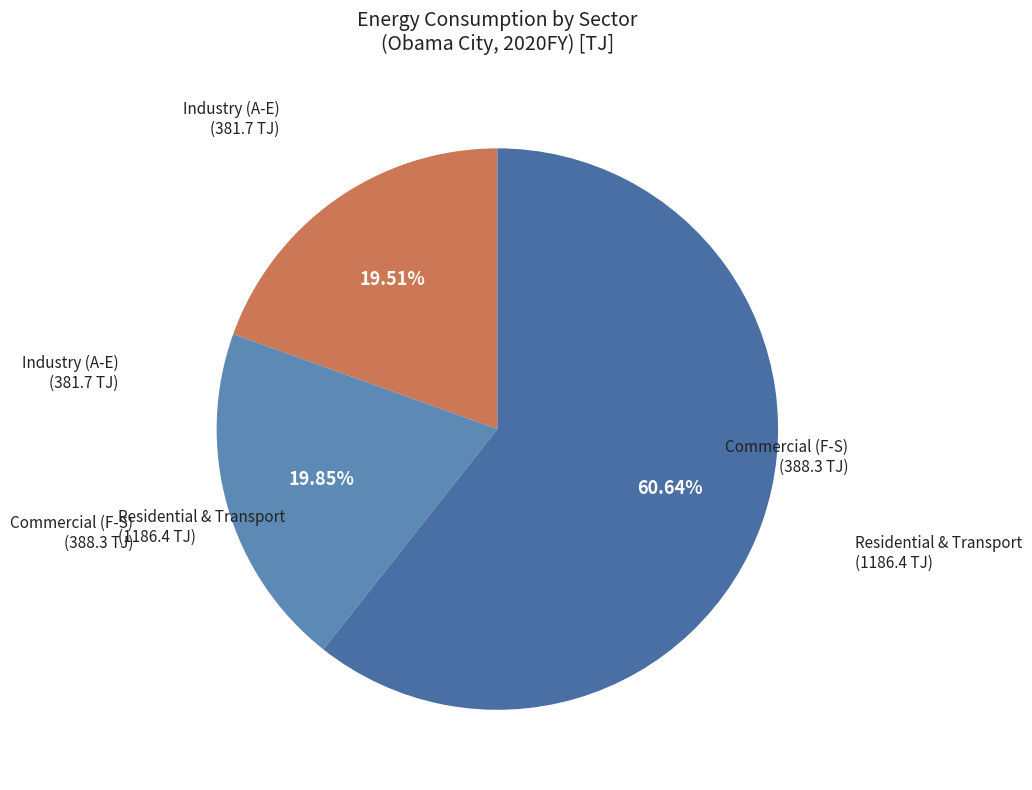

How many segments does this pie chart have?

3